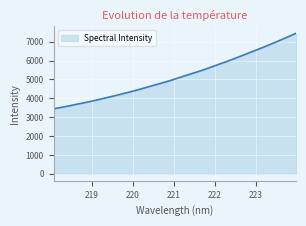

What is the minimum value shown in the chart?

3439.0